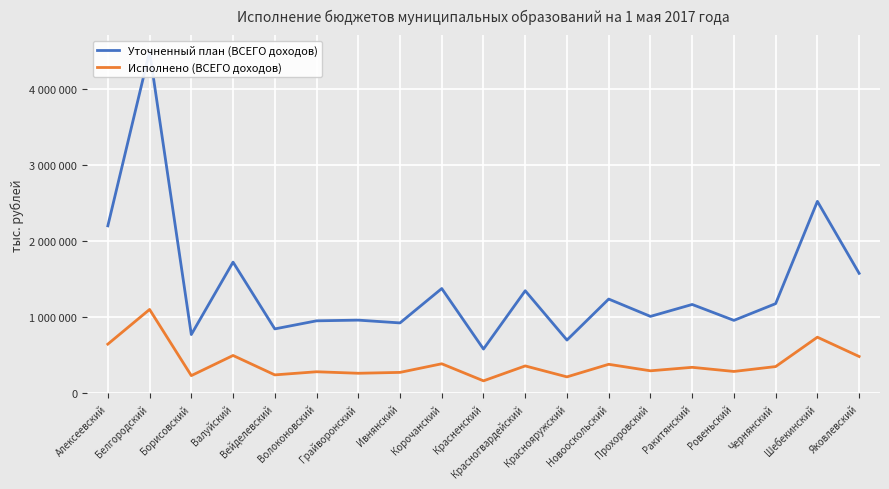

What is the label of the 13th point from the right?

Грайворонский